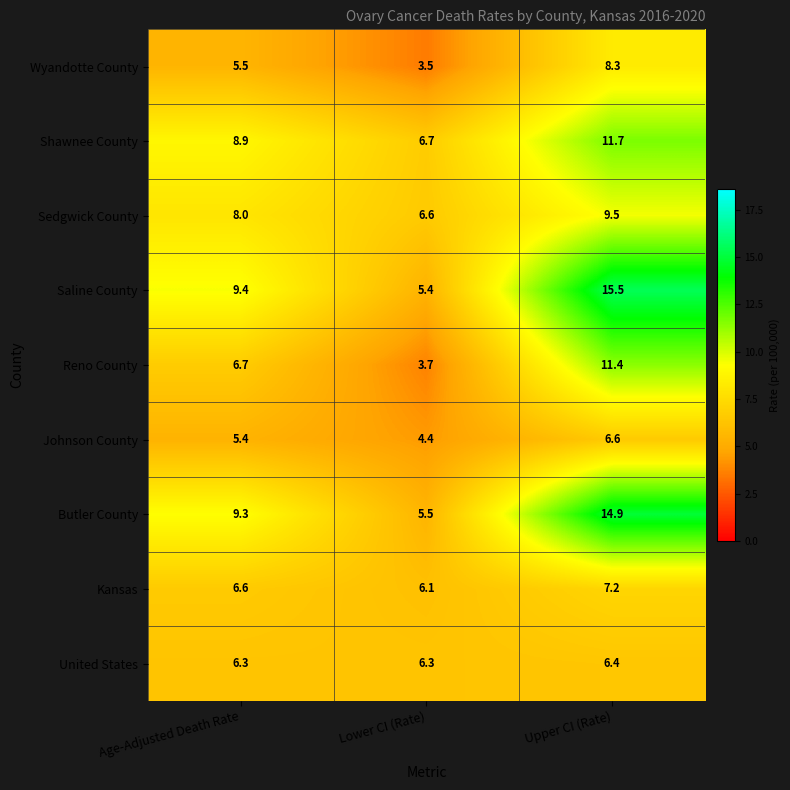

What is the difference between the Johnson County values at Lower CI (Rate) and Age-Adjusted Death Rate?

1.0